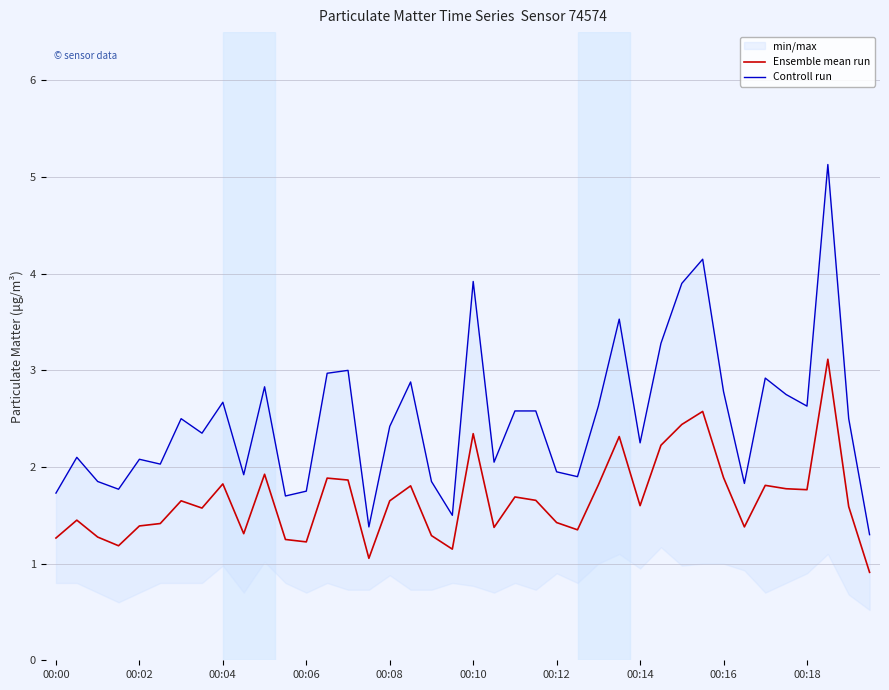

What is the difference between the maximum and second lowest values in the Controll run series?

3.8